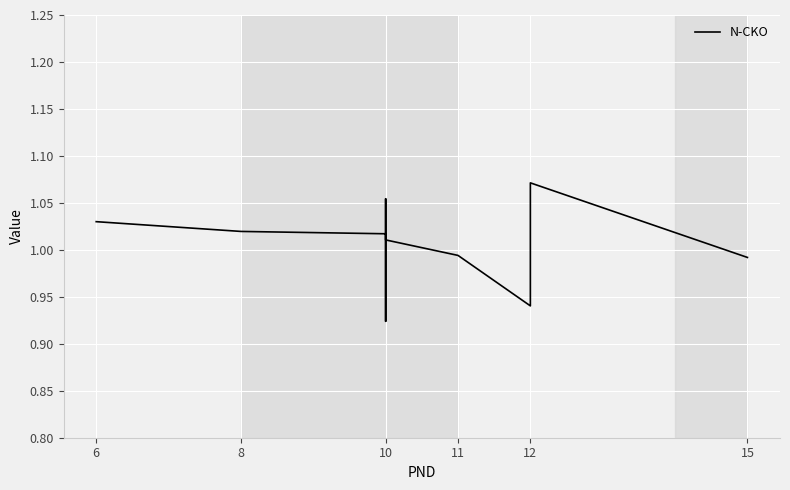

Is it true that the value at 11 is 1.4?

False